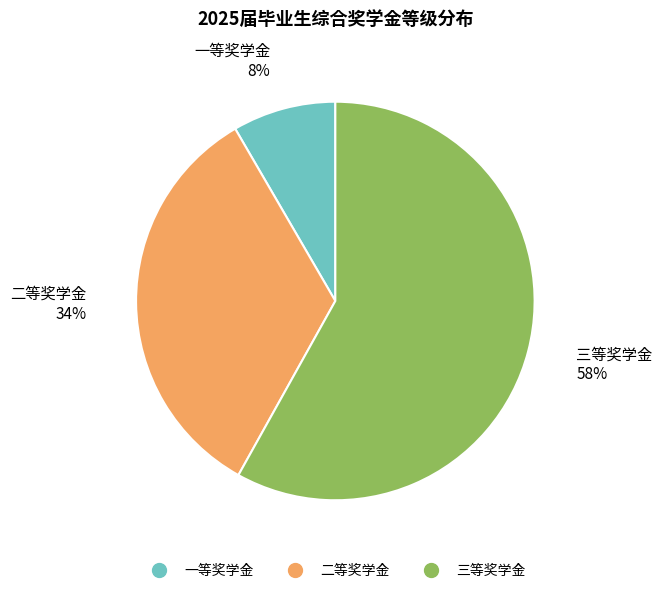

The 二等奖学金 slice represents 24% of the pie. True or false?

False